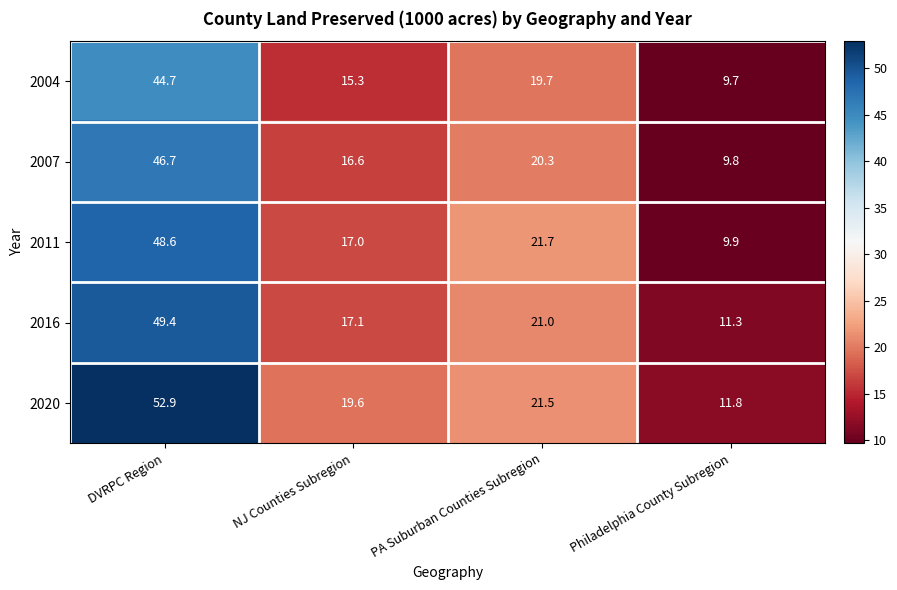

At how many categories does at least one series exceed 50?

1